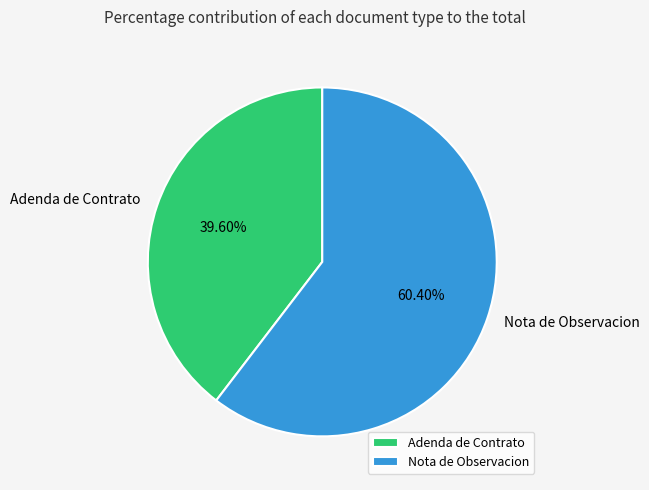

True or false: Adenda de Contrato accounts for 40% of the total.

True